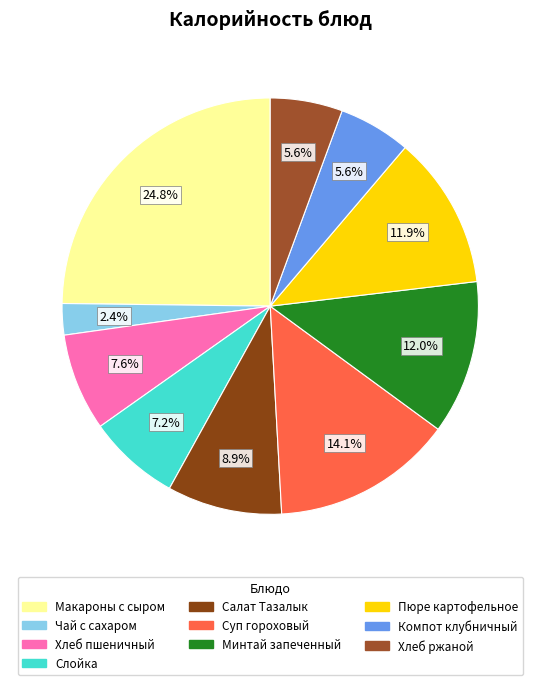

To the nearest percent, what is the difference between the largest and smallest slice percentages?

22%